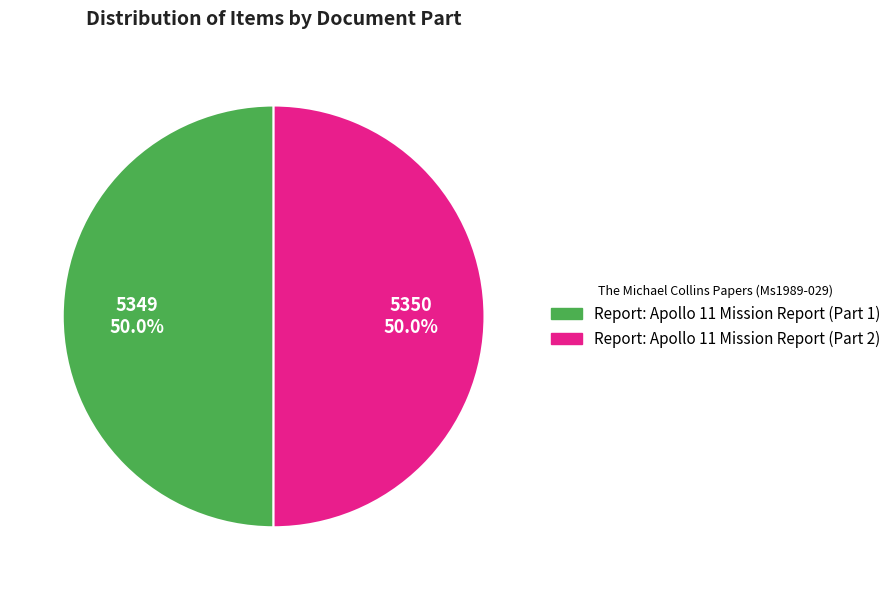

What percentage is the Report: Apollo 11 Mission Report (Part 2) slice, to the nearest percent?

50%